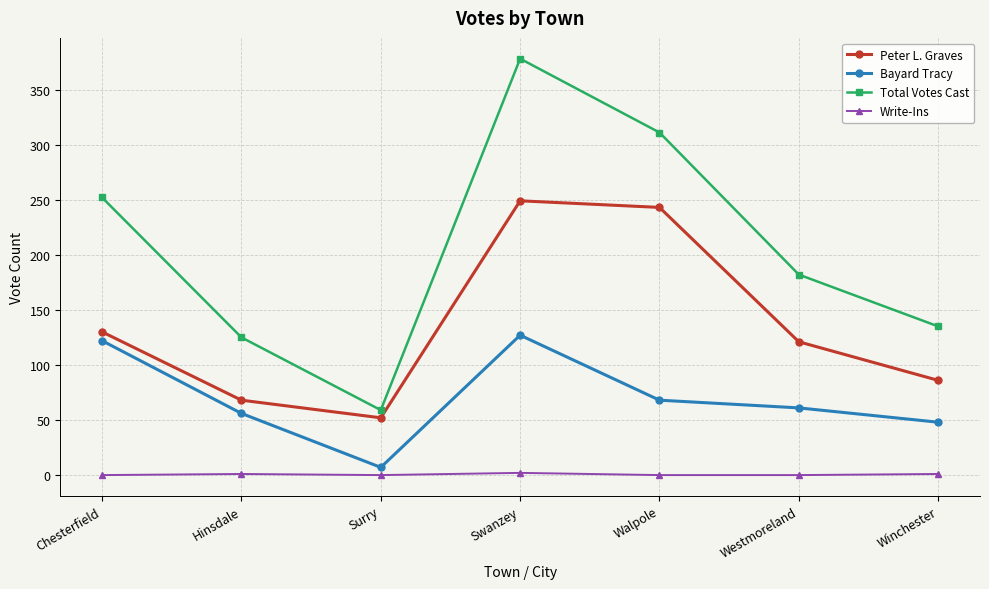

Where is the first local minimum for Peter L. Graves?

Surry